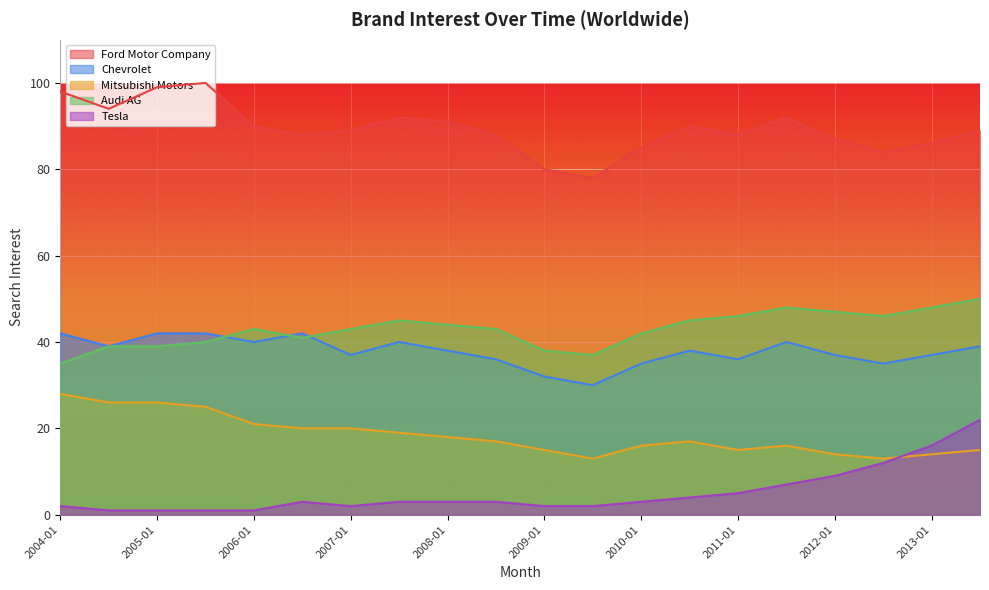

List the labels in order of Mitsubishi Motors value, largest first.

2004-01, 2004-07, 2005-01, 2005-07, 2006-01, 2006-07, 2007-01, 2007-07, 2008-01, 2008-07, 2010-07, 2010-01, 2011-07, 2009-01, 2011-01, 2013-07, 2012-01, 2013-01, 2009-07, 2012-07